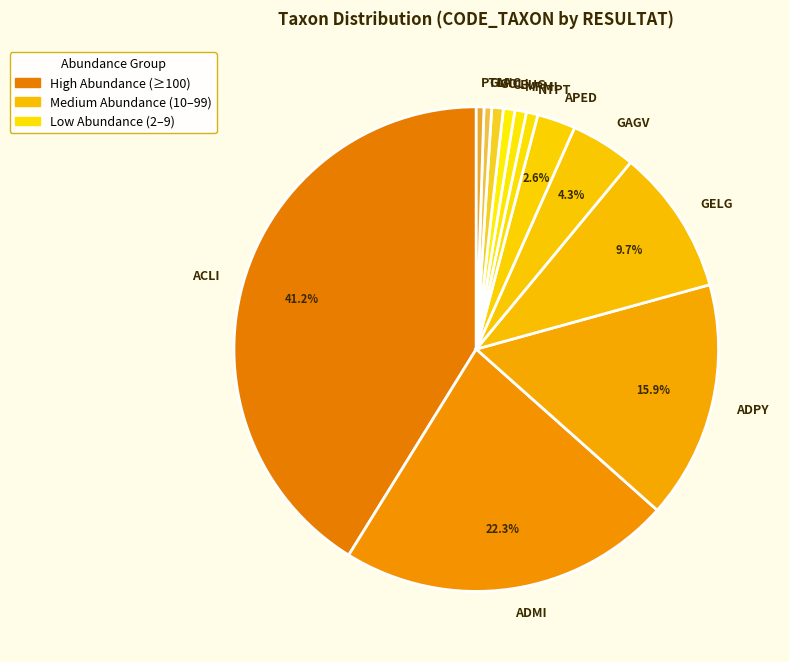

To the nearest percent, what is the combined percentage of GOLI and APED?

3%